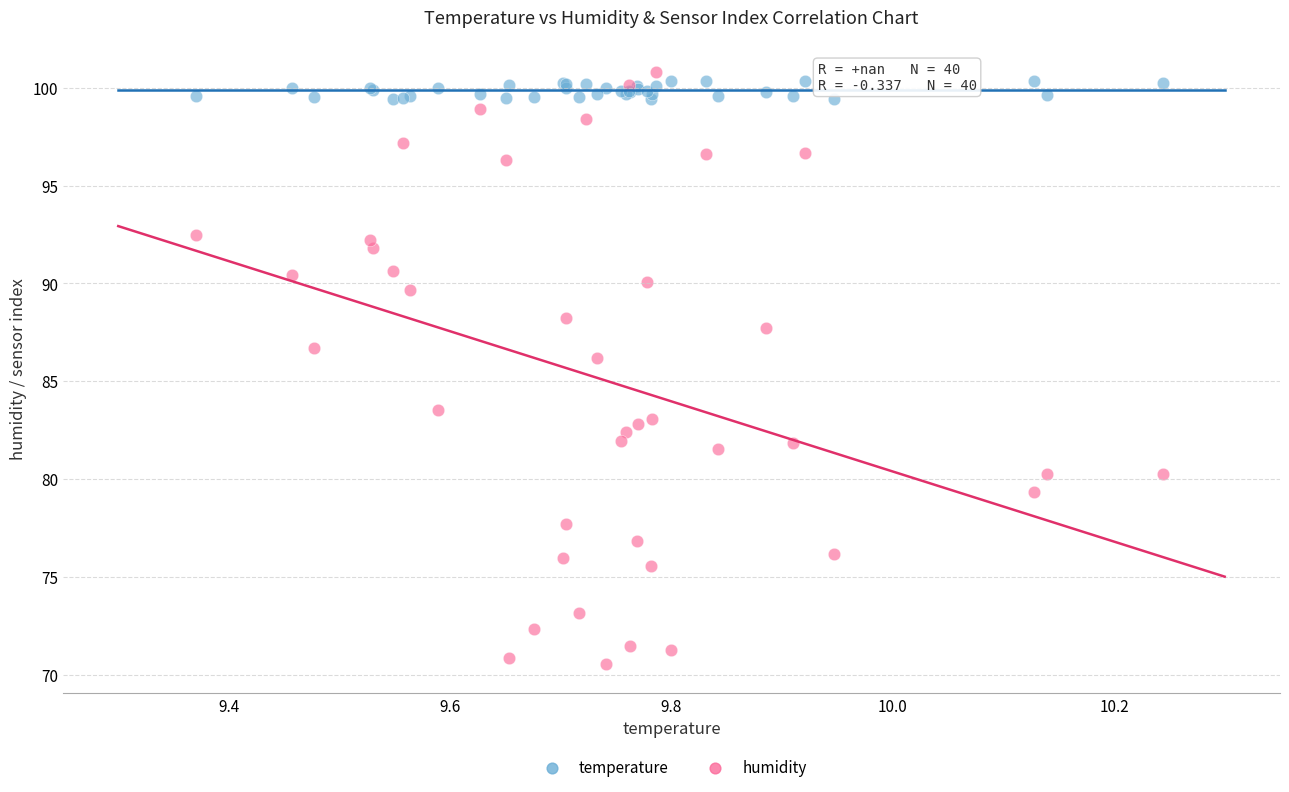

Which series has the widest spread of Y values?

humidity